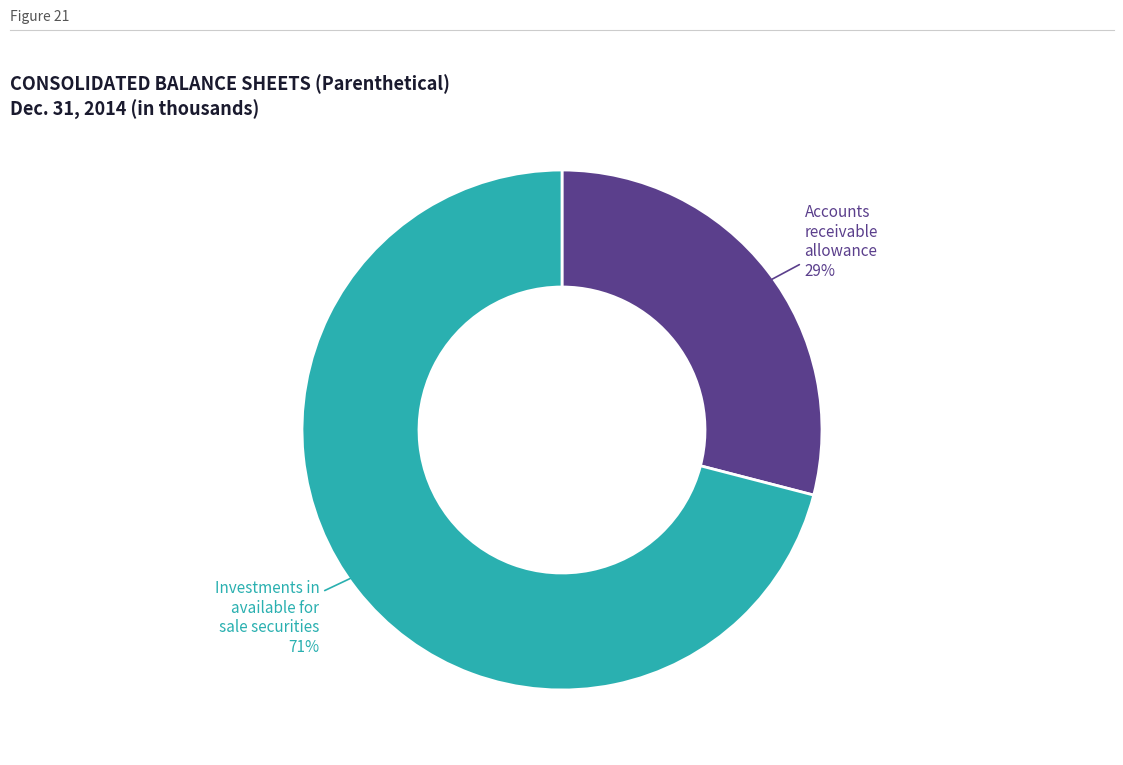

To the nearest percent, what is the difference between the largest and smallest slice percentages?

42%